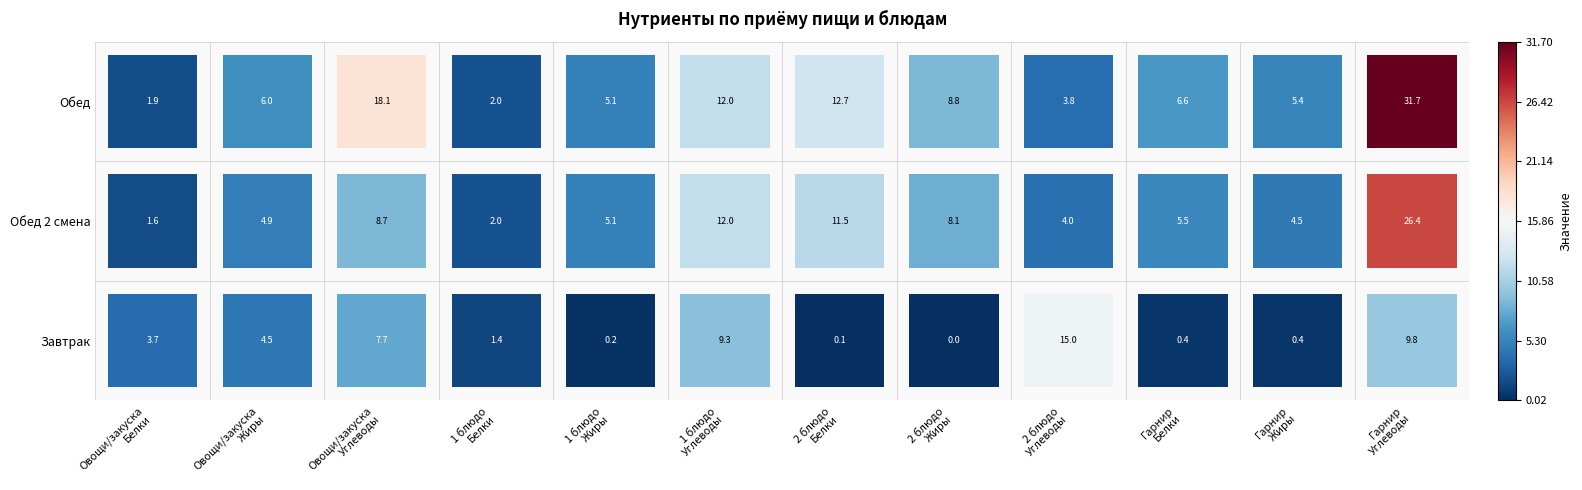

Is the value of Обед 2 смена at Углеводы_4 greater than the value of Завтрак at Жиры_2?

Yes